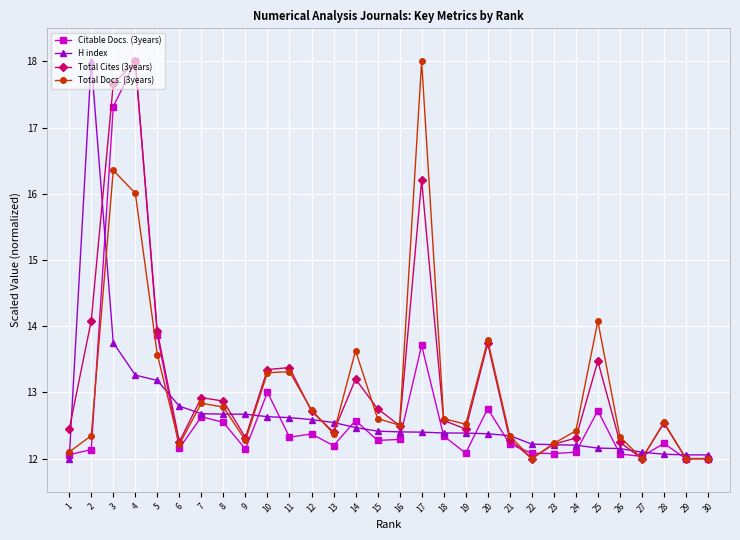

Is it true that Total Cites (3years) equals 2.6 at 19?

False